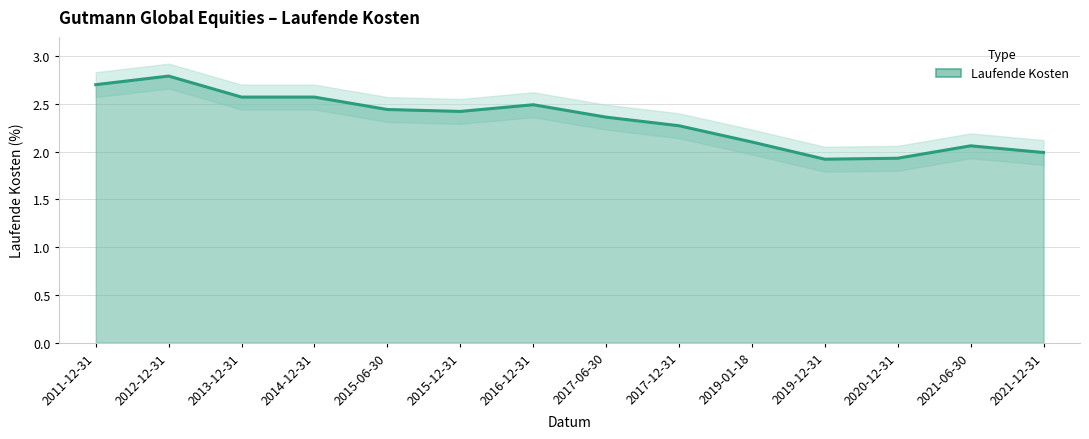

Where is the first local minimum?

2015-12-31